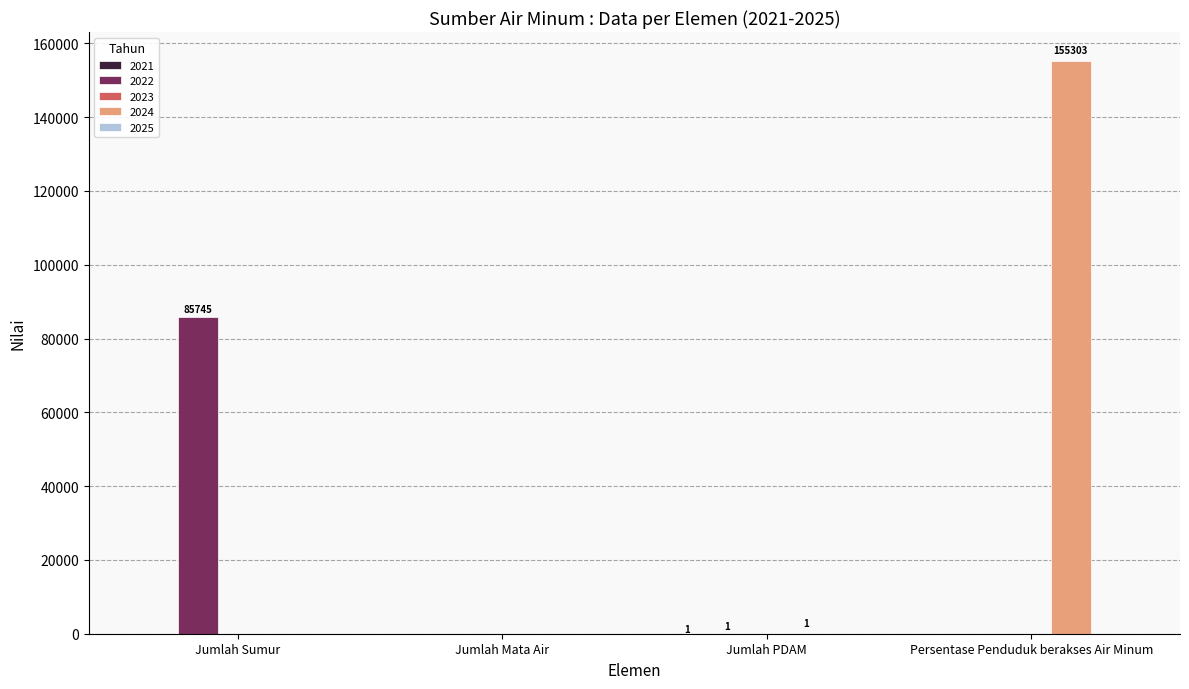

The value of 2024 at Jumlah Mata Air is 0. True or false?

True